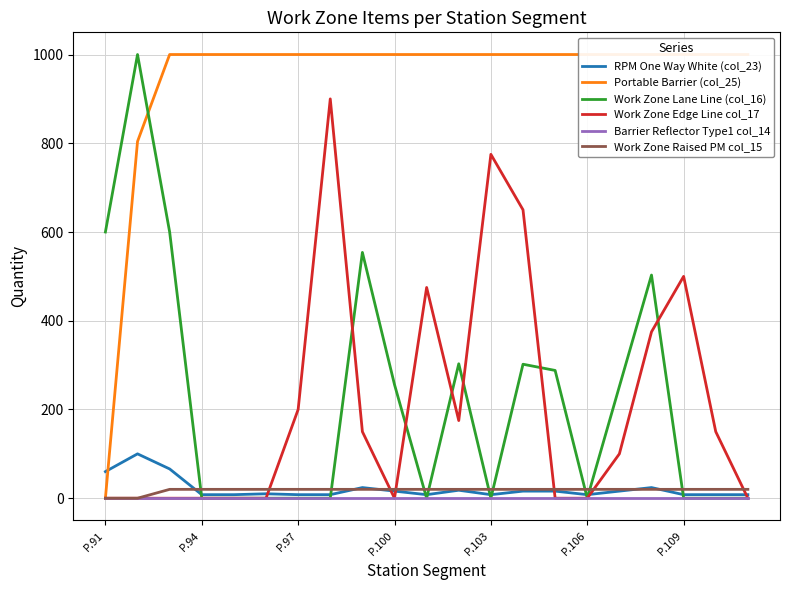

The value of Work Zone Raised PM col_15 at 13 is 4. True or false?

False